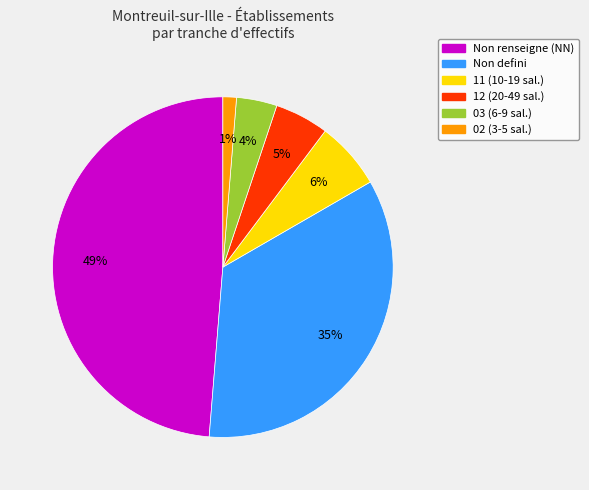

To the nearest percent, what is the average slice percentage?

17%